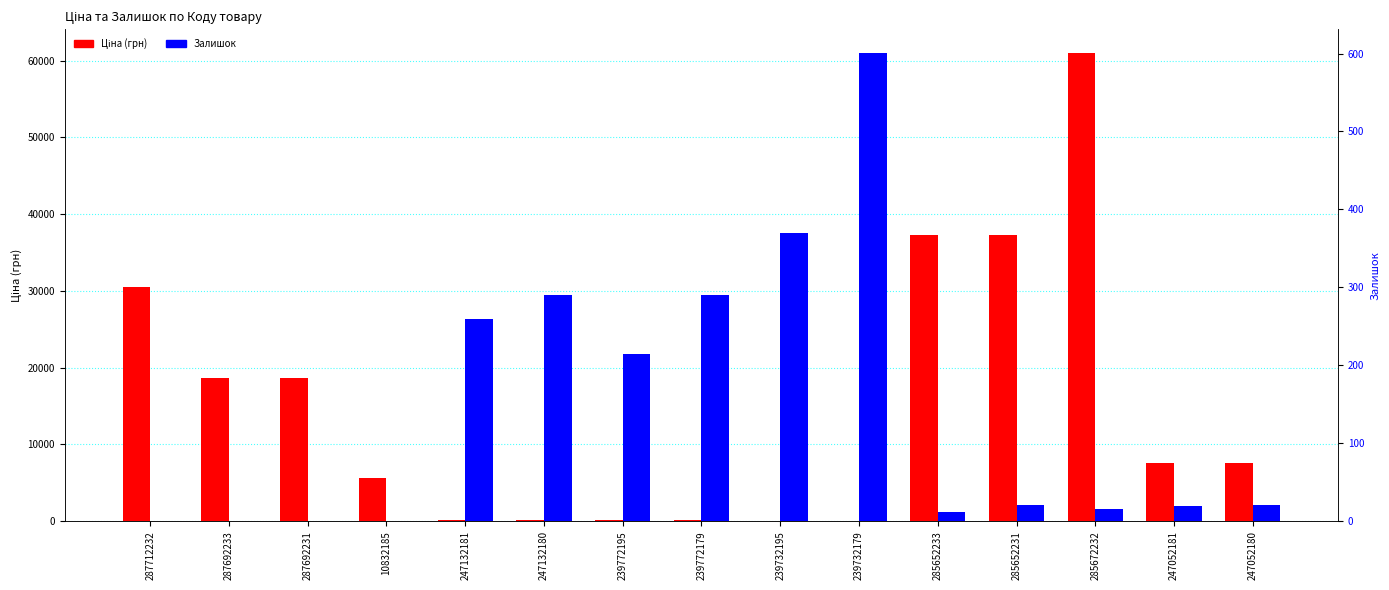

The Ціна series shows 30.9 at 239772179. True or false?

False